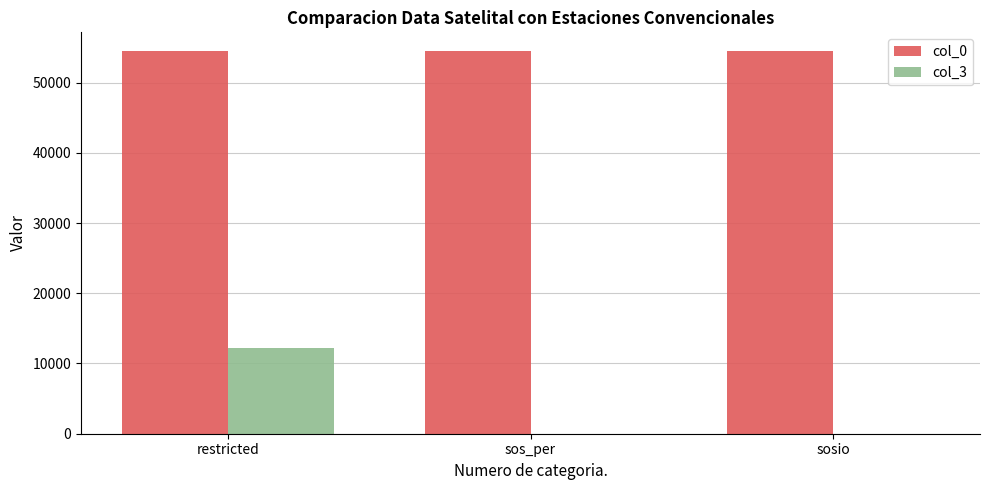

The value of col_3 at restricted is 4834. True or false?

False